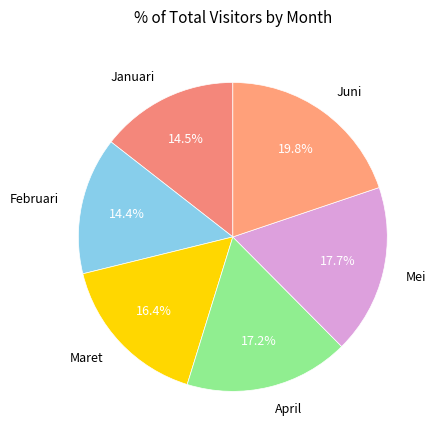

To the nearest percent, what is the combined percentage of April and Mei?

35%